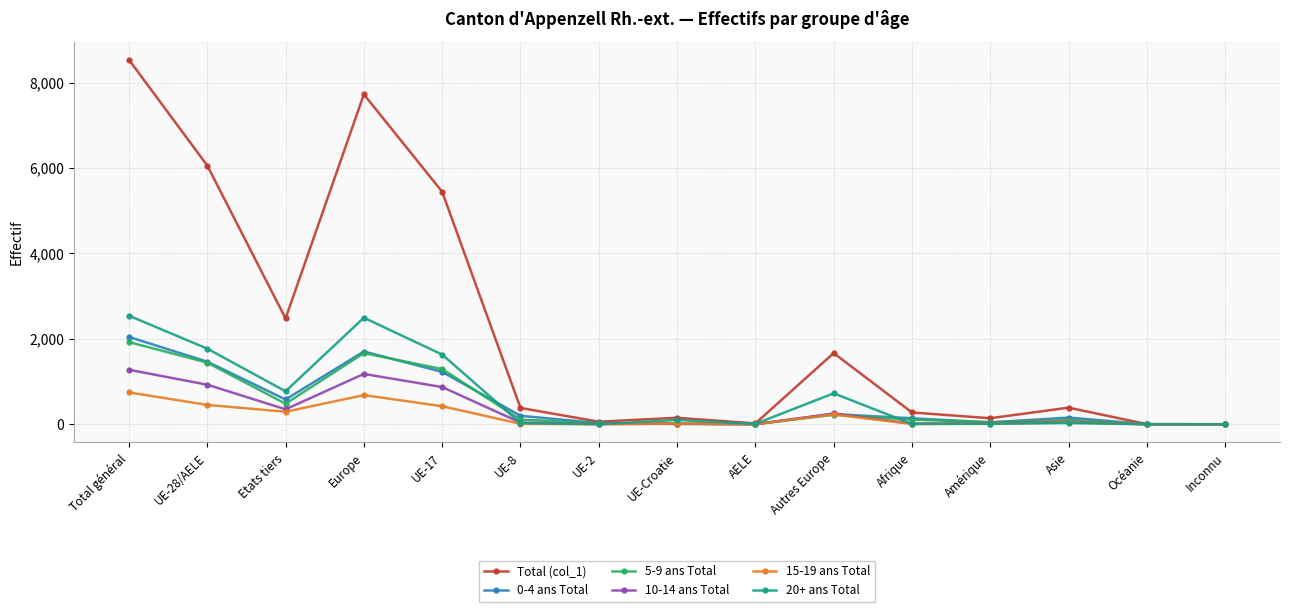

Is it true that 0-4 ans Total equals 5 at AELE?

True